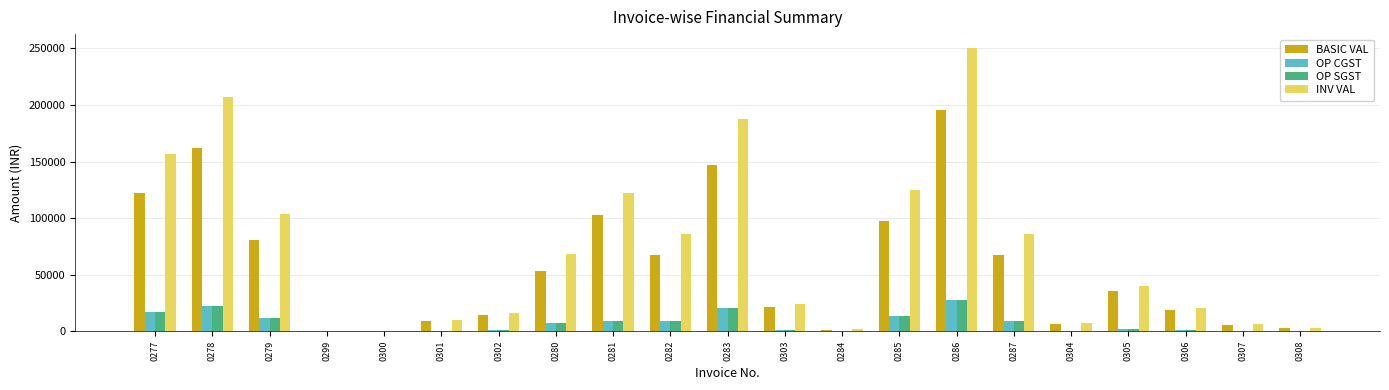

What is the maximum value shown in the chart?

250153.0